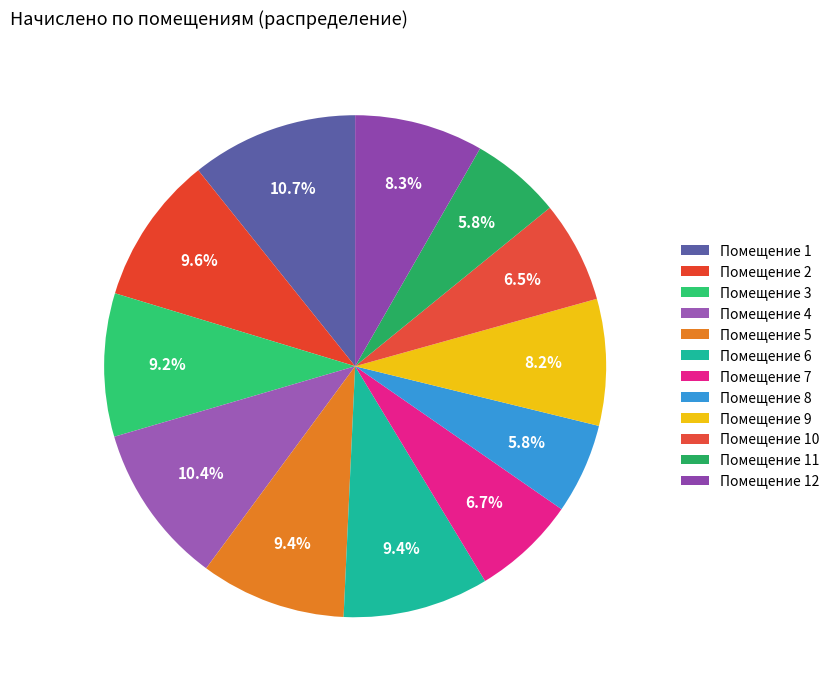

Count the number of slices in the pie.

12